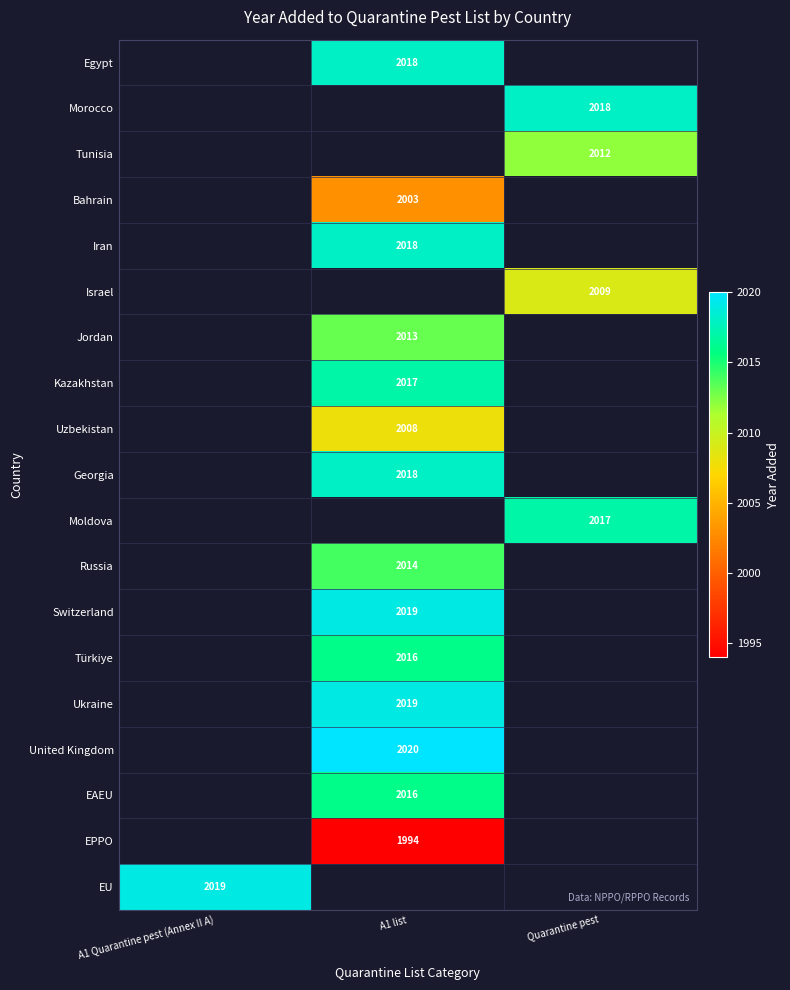

What is the minimum value shown in the chart?

1994.0